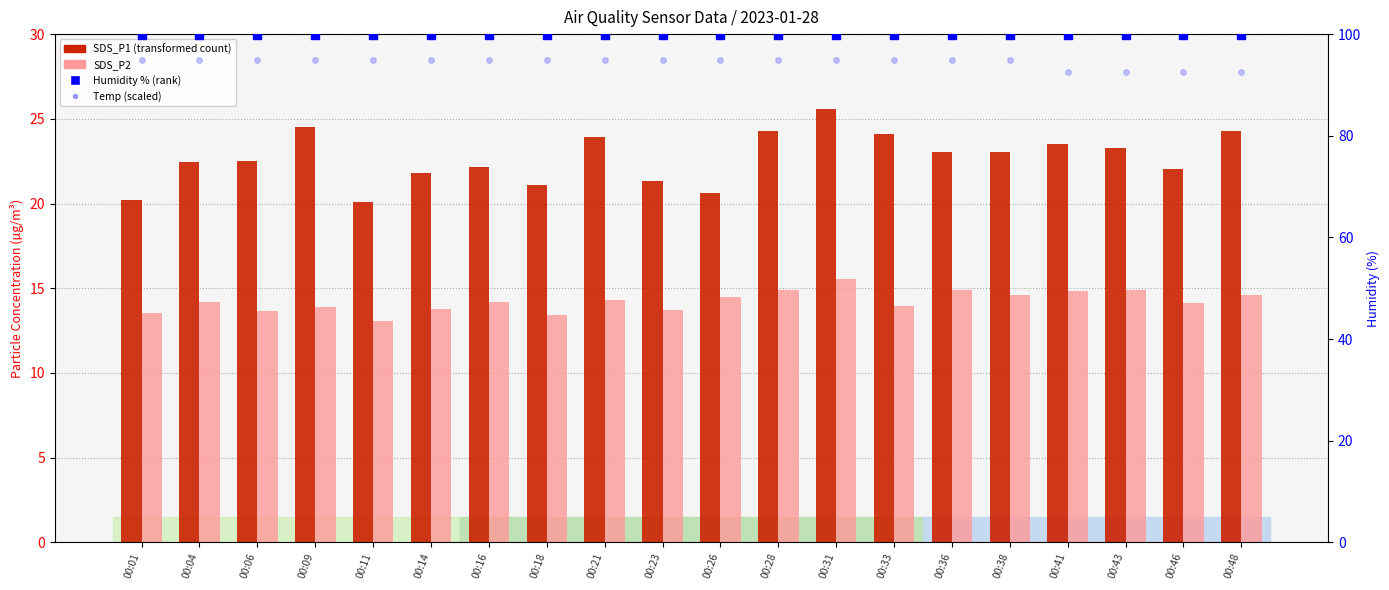

Which series reaches the minimum Y coordinate?

SDS_P2